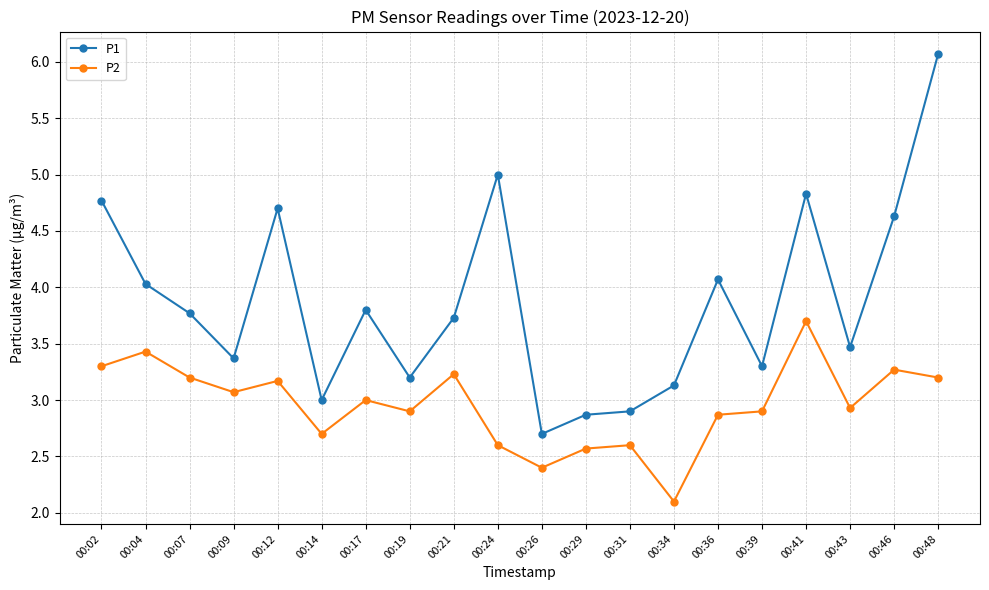

What is the spread (max minus min) of values at 00:04?

0.6